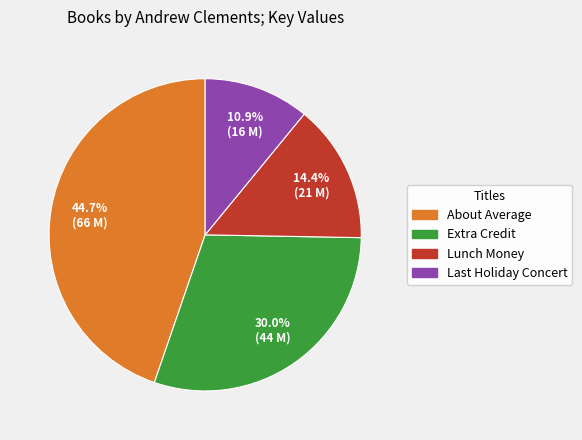

Is it true that Lunch Money is 14% of the pie?

True